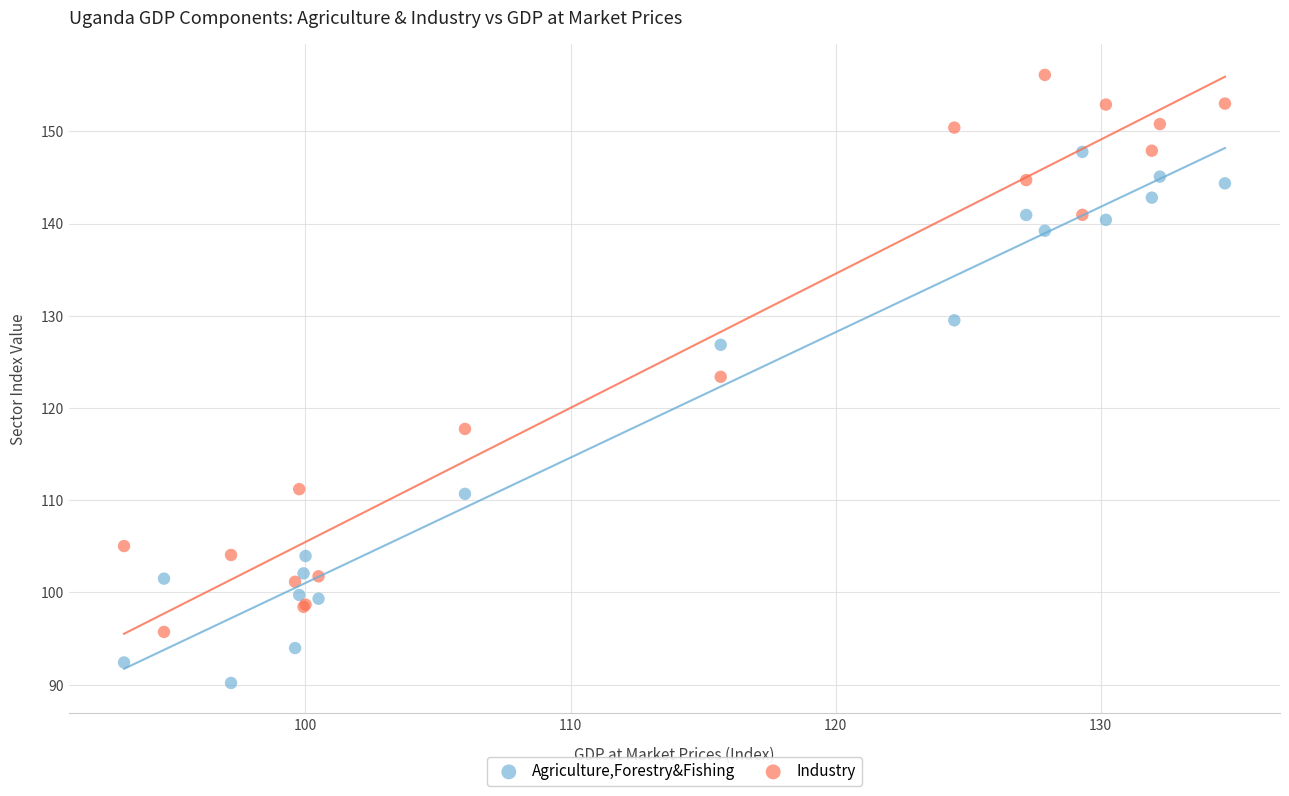

Which series reaches the minimum Y coordinate?

Agriculture,Forestry&Fishing